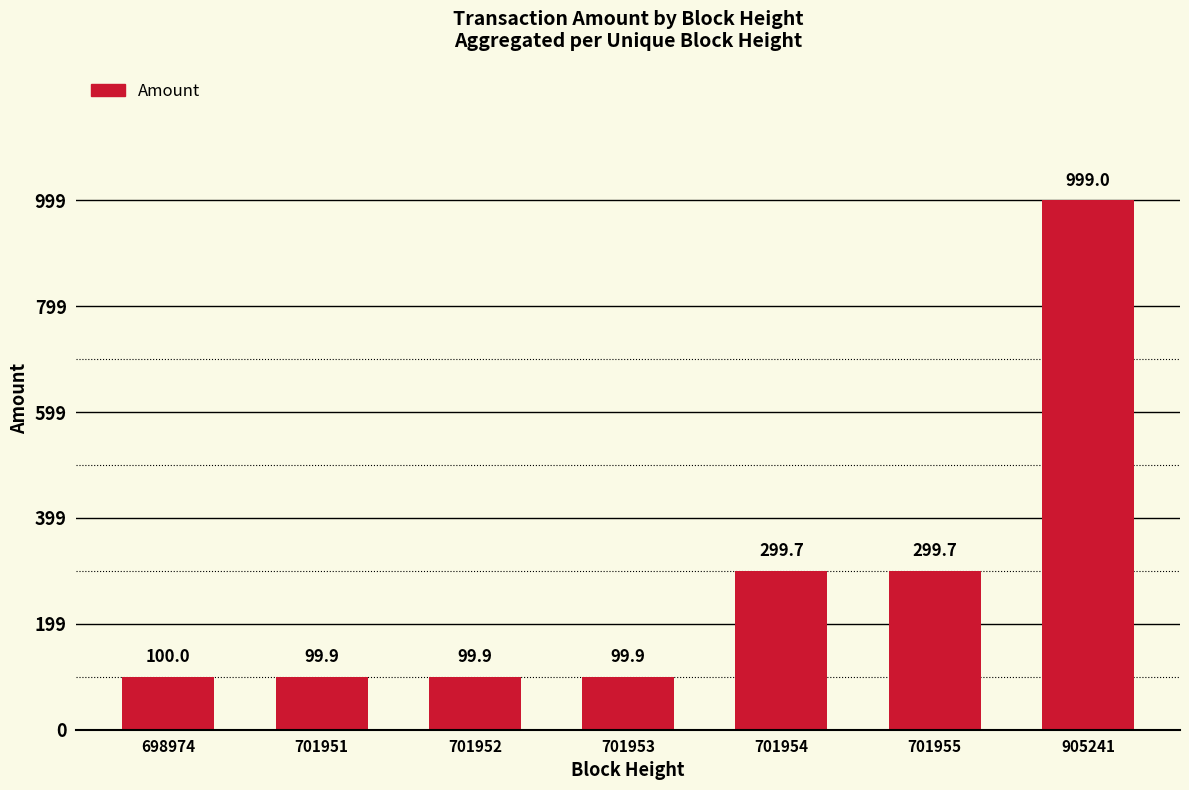

Are the bars horizontal?

No